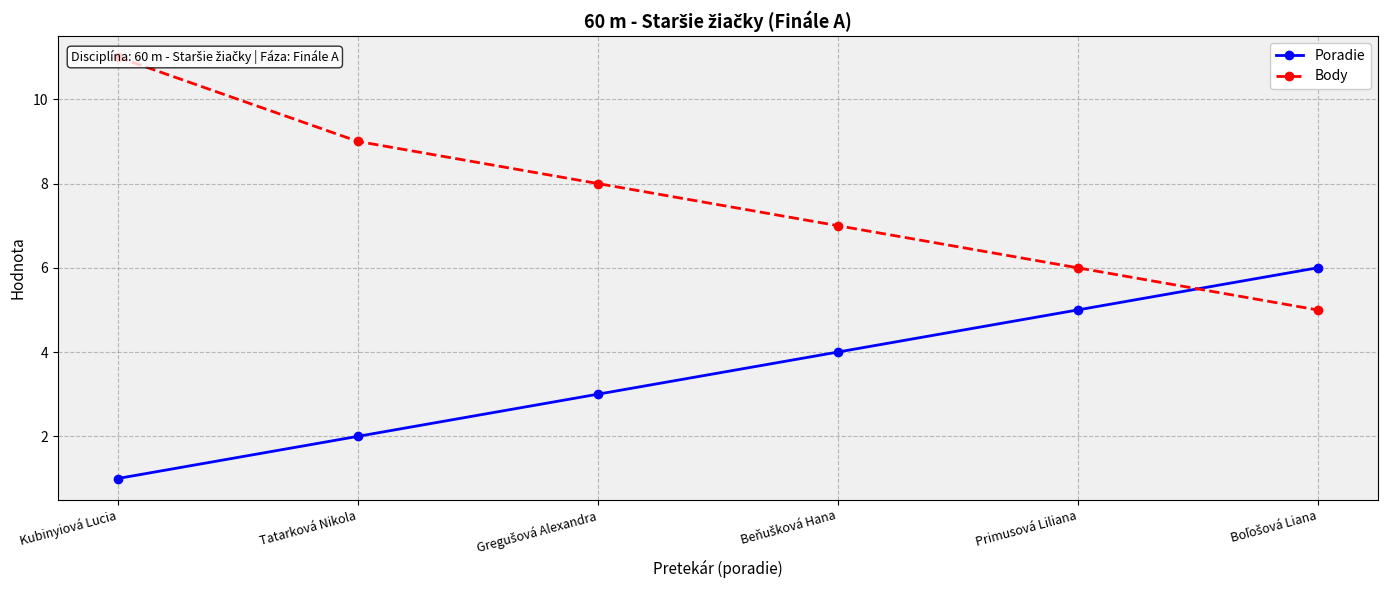

How many series are shown in this chart?

2